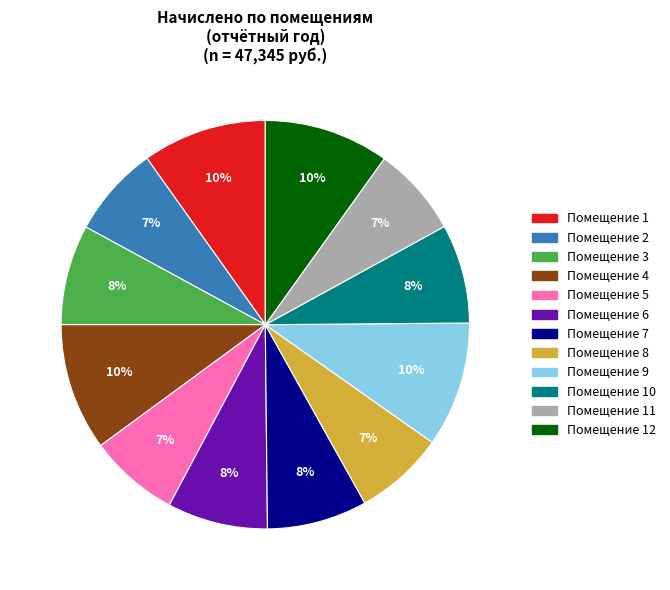

Is there a majority slice in this chart?

No